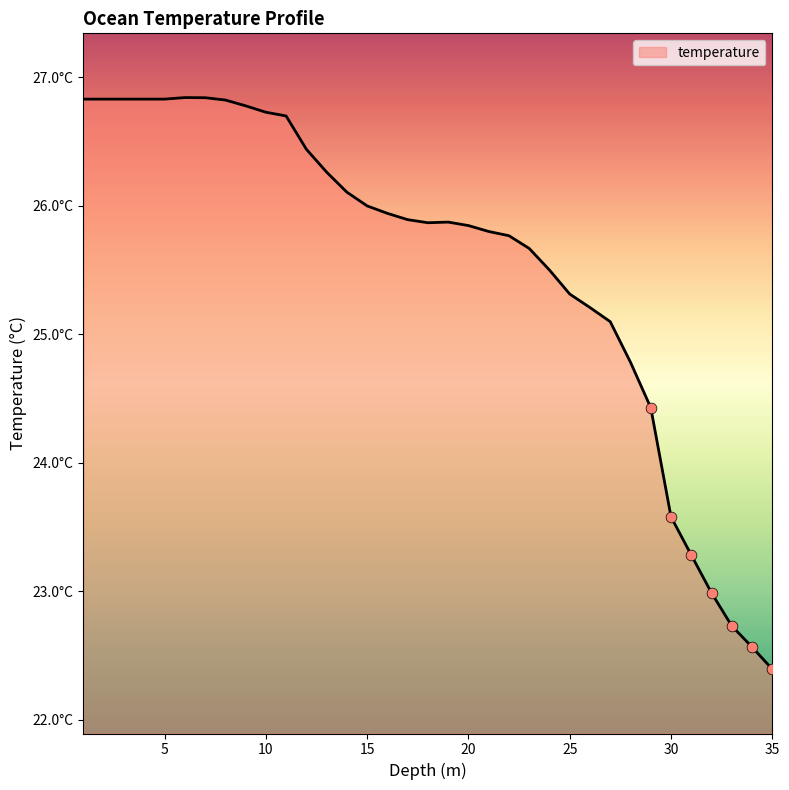

Does the chart have visible grid lines?

No